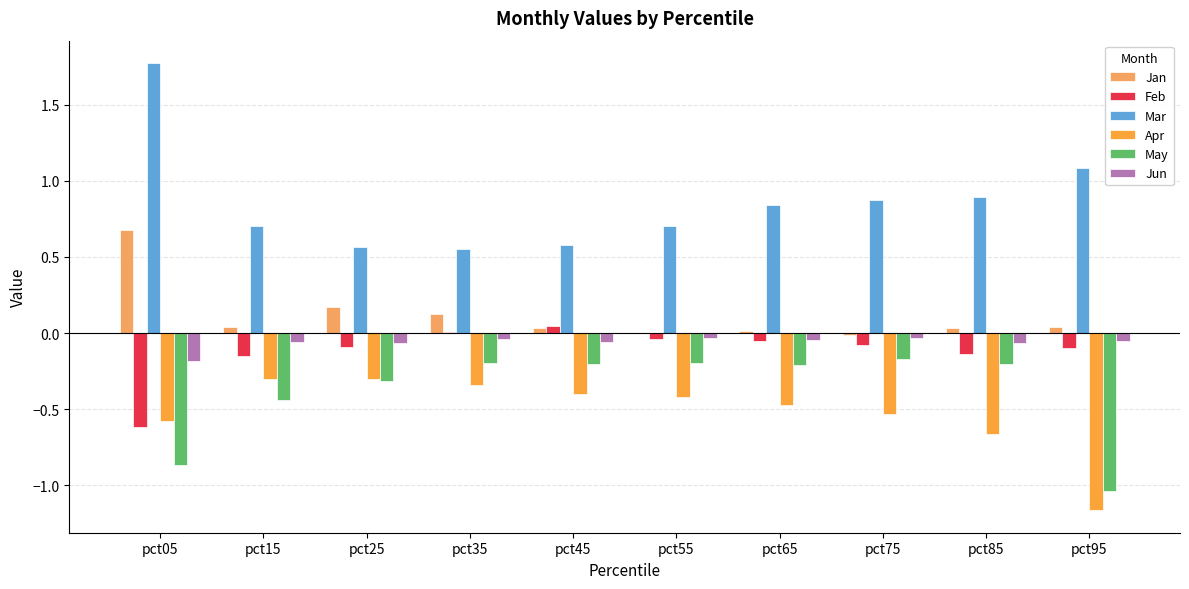

What value does the Apr series have at pct75?

-0.5